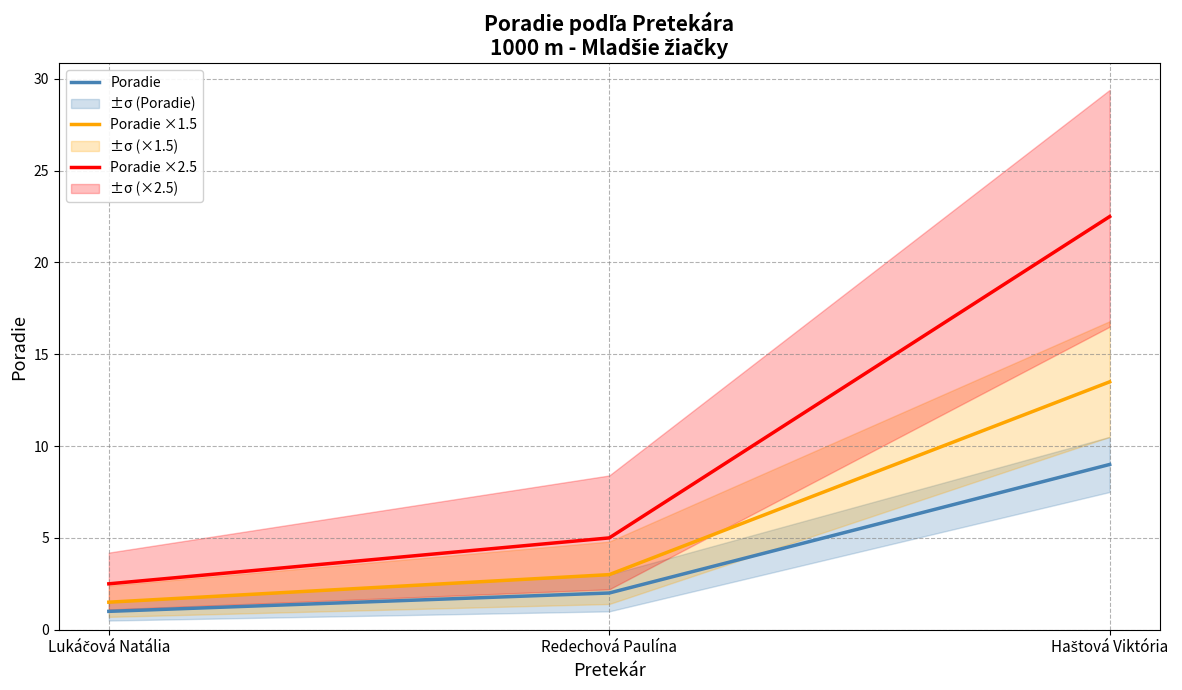

List the series in order of their peak value, highest first.

Poradie ×2.5, Poradie ×1.5, Poradie